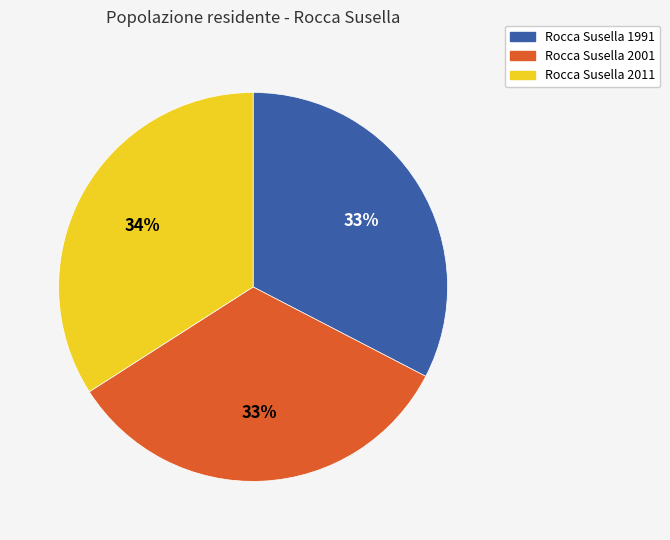

True or false: Rocca Susella 1991 accounts for 33% of the total.

True